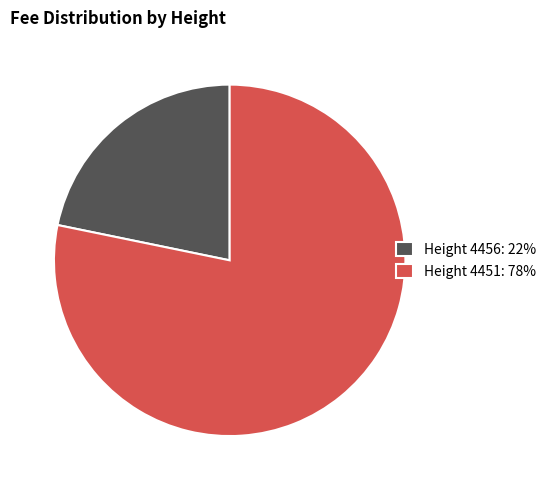

Rank the categories by value from lowest to highest.

Height 4456: 22%, Height 4451: 78%